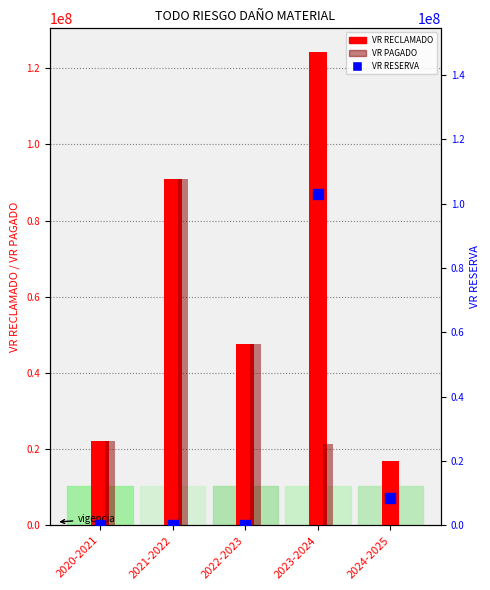

At how many categories does at least one series exceed 81589293?

2